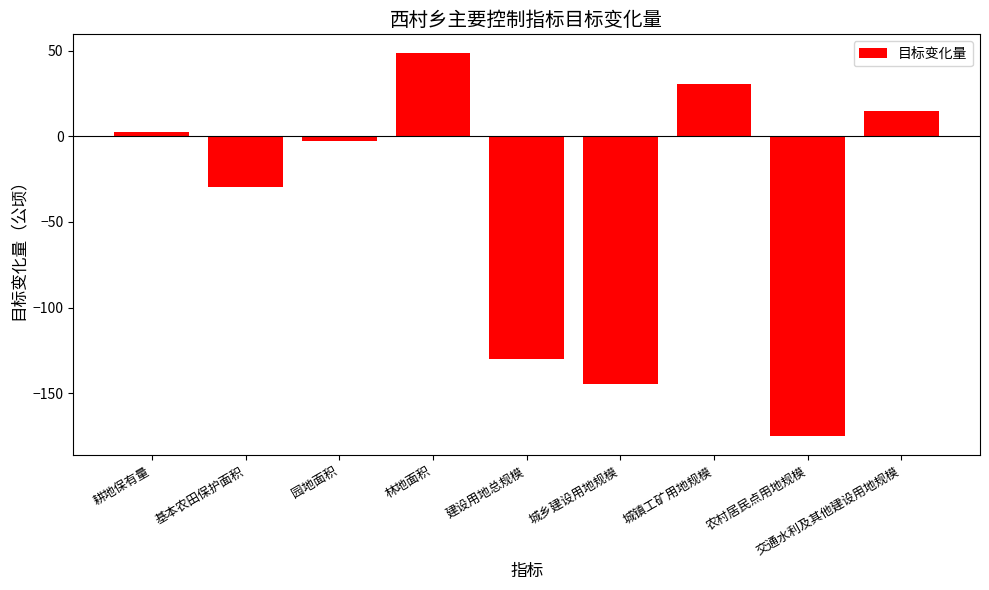

Approximately how many times larger is the value at 交通水利及其他建设用地规模 compared to 耕地保有量?

5.6